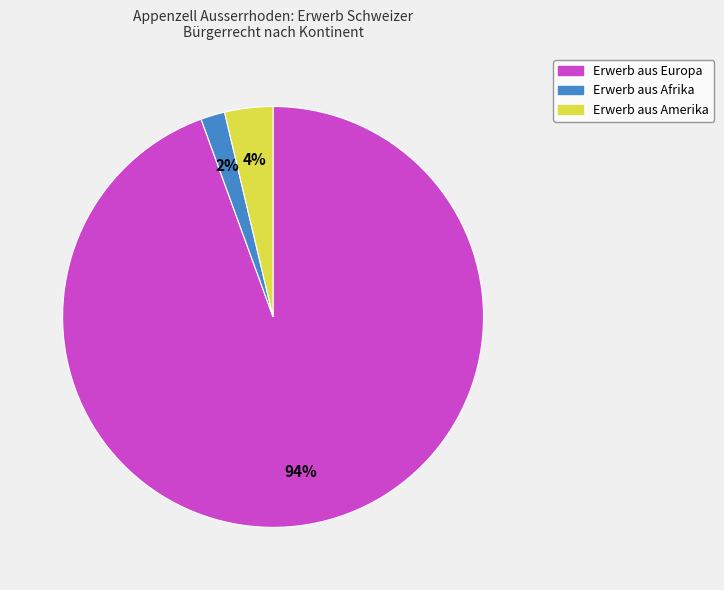

Is there any slice that represents more than half of the pie?

Yes